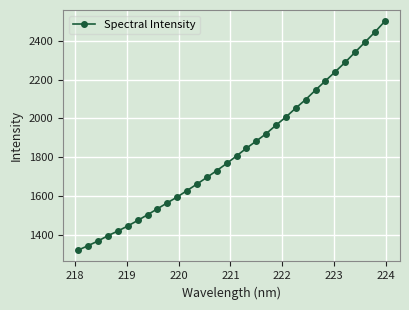

What is the minimum value shown in the chart?

1321.2